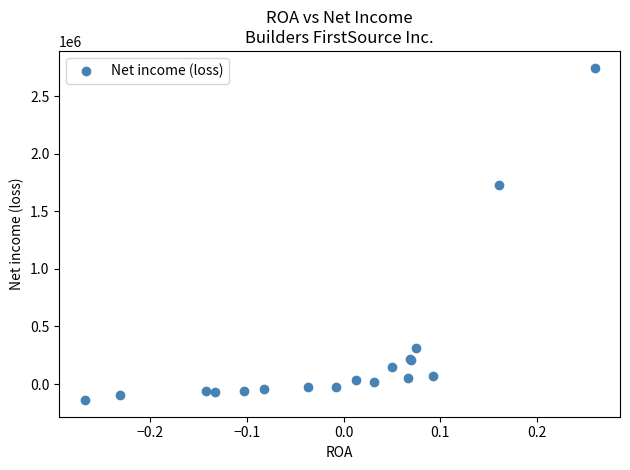

What Y value in the scatter plot is closest to 1304937?

1725416